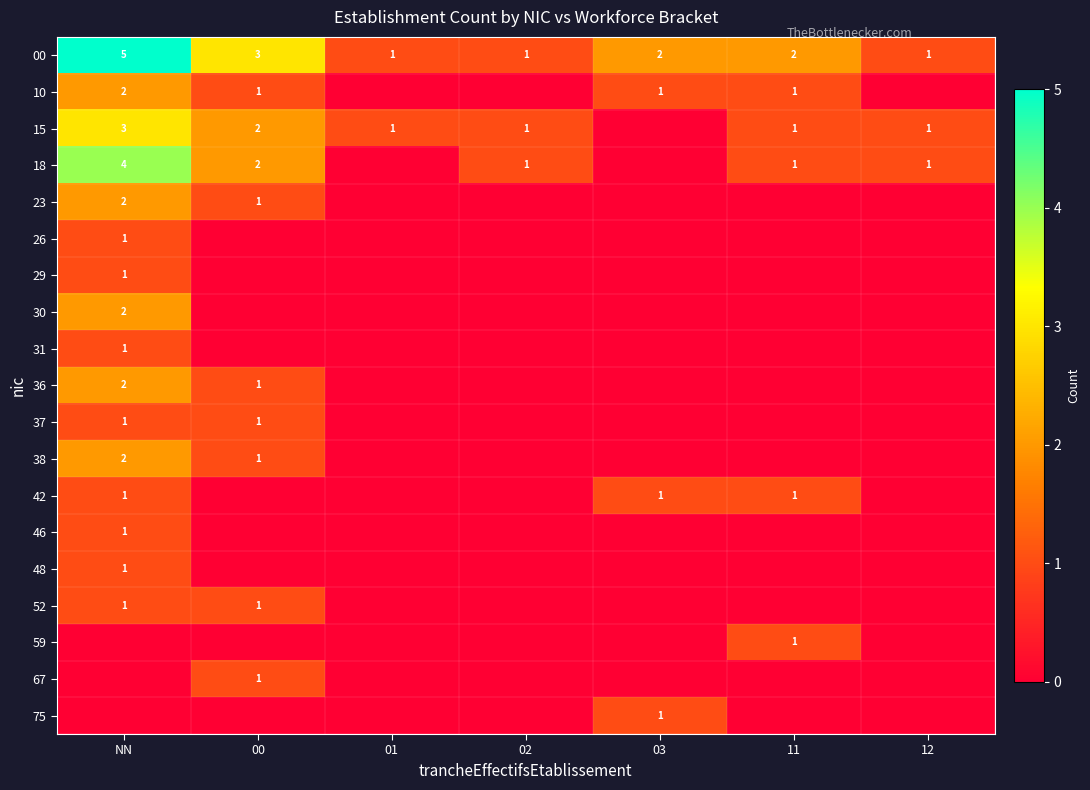

Is it true that 00 equals 1 at 02?

True